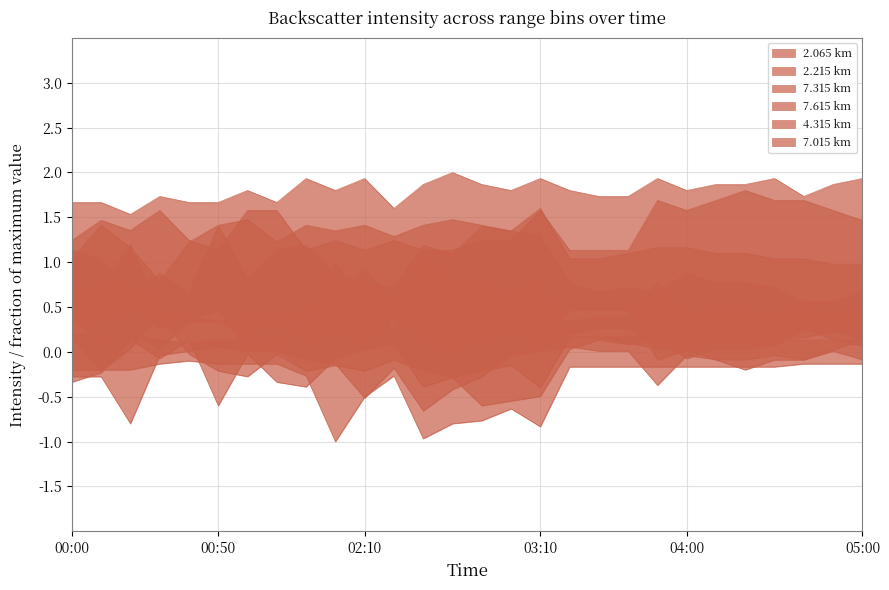

Where is the first local maximum for 7.615?

00:10